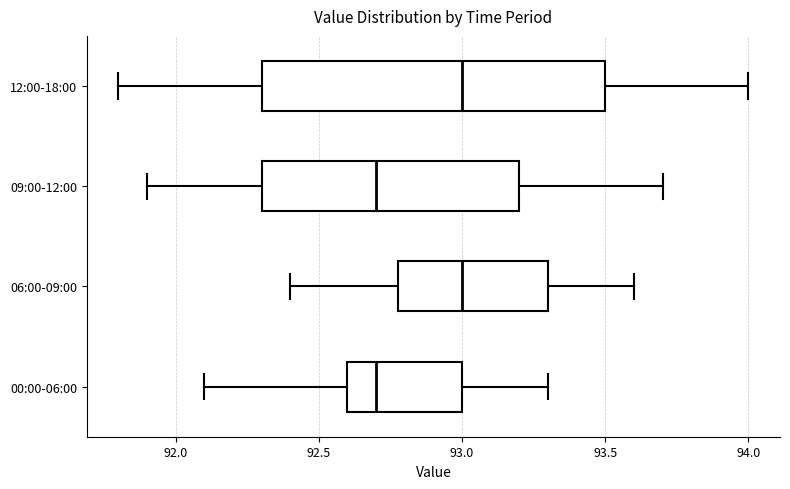

Which box is the widest, from its left edge to its right edge?

12:00-18:00